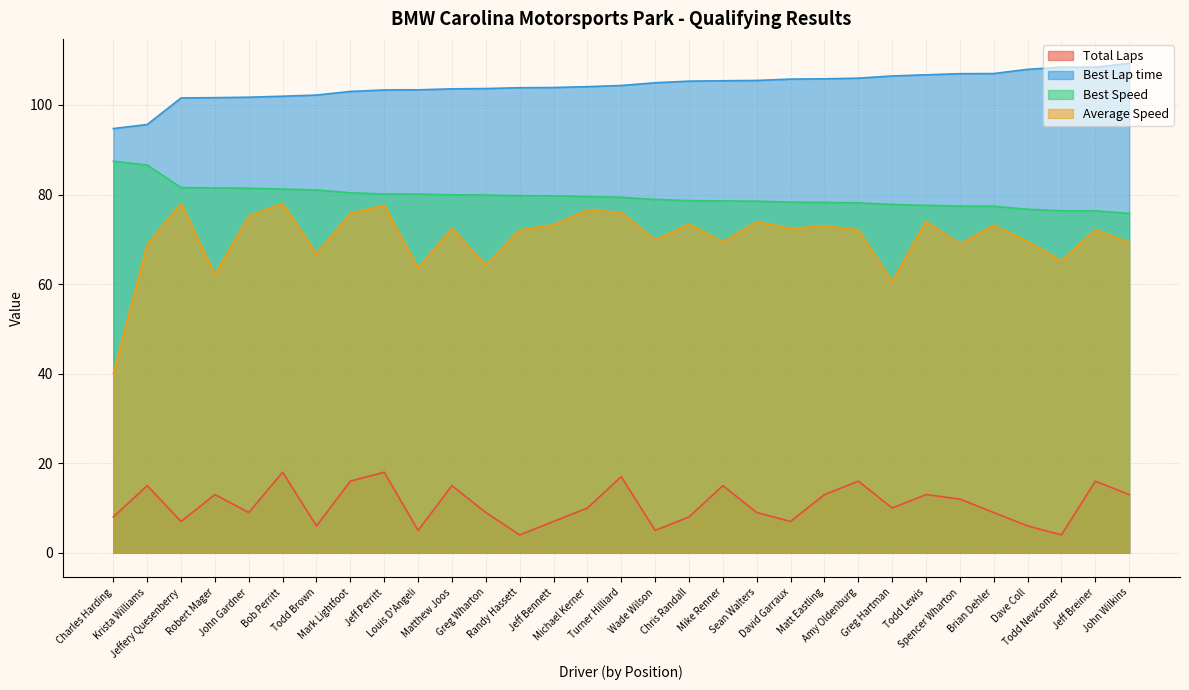

Reading left to right, what are all the values shown in this chart?

Total Laps: 8.0	15.0	7.0	13.0	9.0	18.0	6.0	16.0	18.0	5.0	15.0	9.0	4.0	7.0	10.0	17.0	5.0	8.0	15.0	9.0	7.0	13.0	16.0	10.0	13.0	12.0	9.0	6.0	4.0	16.0	13.0
Best Lap time: 94.7	95.6	101.6	101.6	101.7	101.9	102.2	103.0	103.3	103.4	103.6	103.7	103.8	103.9	104.1	104.3	104.9	105.3	105.4	105.5	105.8	105.8	106.0	106.5	106.7	107.0	107.0	107.9	108.4	108.4	109.3
Best Speed: 87.4	86.6	81.5	81.5	81.4	81.2	81.0	80.4	80.1	80.1	79.9	79.9	79.7	79.7	79.6	79.4	78.9	78.6	78.6	78.5	78.3	78.2	78.1	77.8	77.6	77.4	77.4	76.7	76.4	76.4	75.8
Average Speed: 40.0	68.8	78.0	62.2	75.2	78.0	66.8	75.8	77.6	63.6	72.5	64.2	72.1	73.2	76.6	76.0	69.9	73.4	69.4	73.9	72.4	73.0	72.1	60.6	74.0	68.9	73.2	69.5	65.2	72.1	69.3